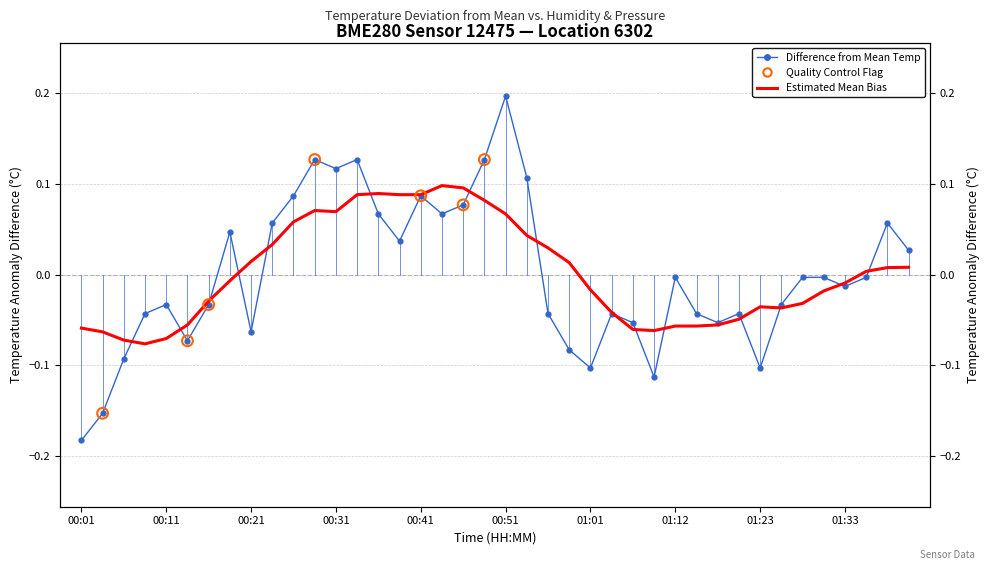

Is the value of Difference from Mean Temp at 34 greater than the value of Estimated Mean Bias at 01:12?

Yes